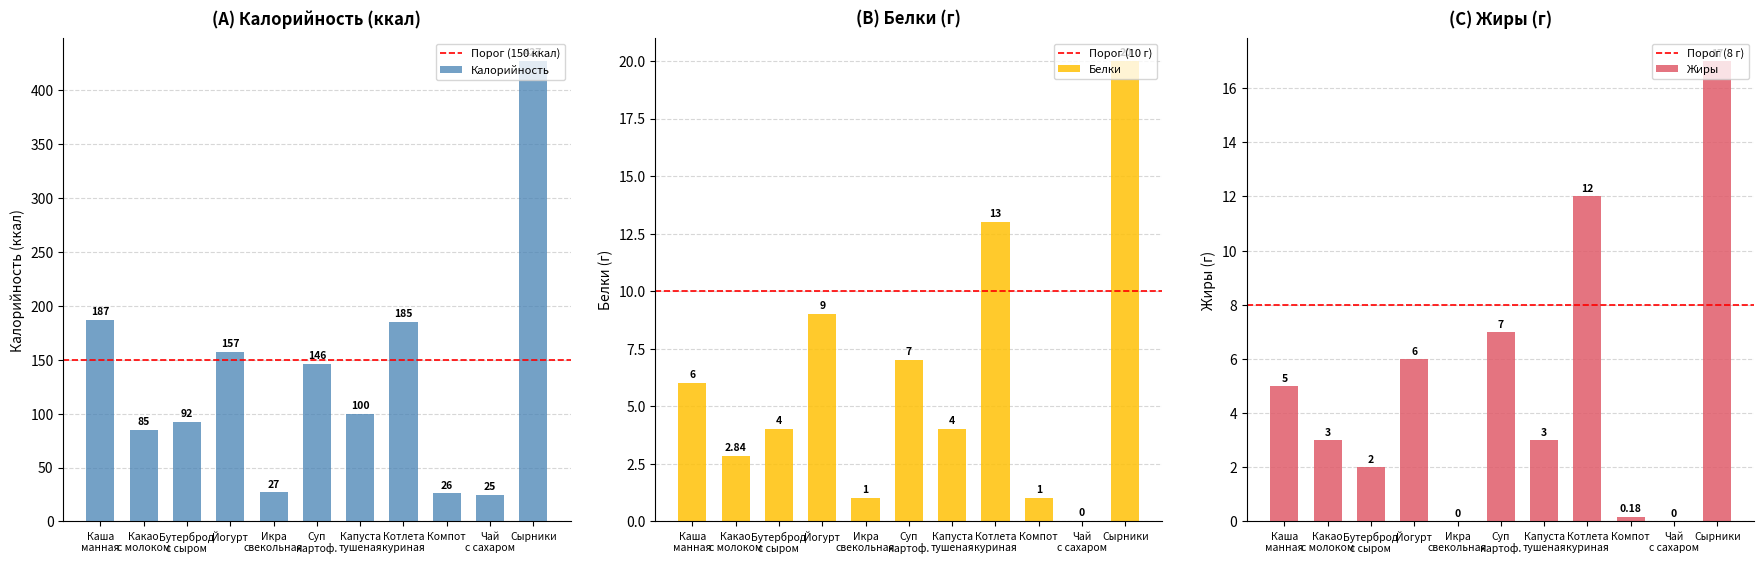

What is the highest value of the Белки series?

20.0